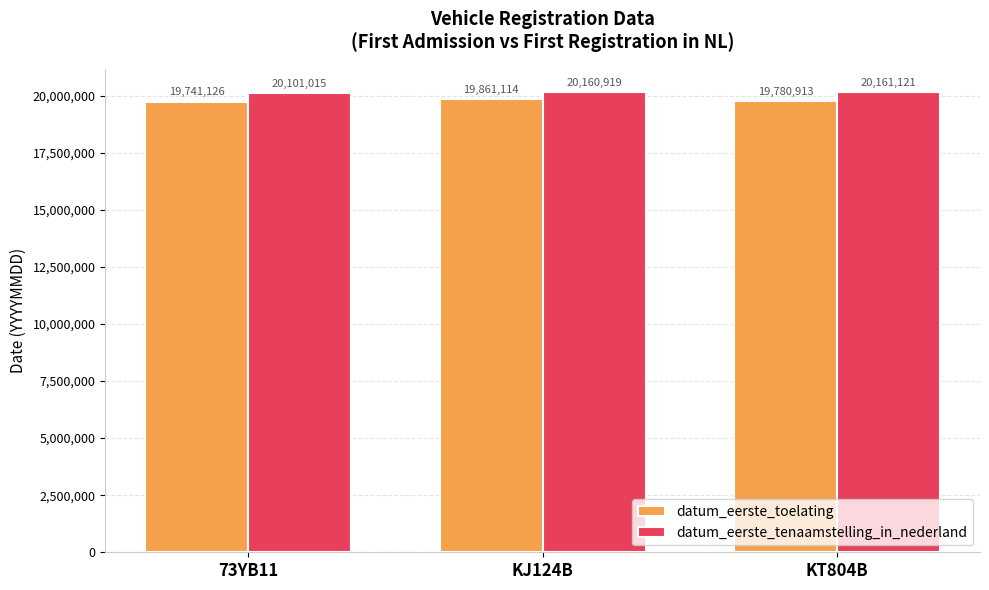

At KJ124B, list the series in order from smallest to largest.

datum_eerste_toelating, datum_eerste_tenaamstelling_in_nederland